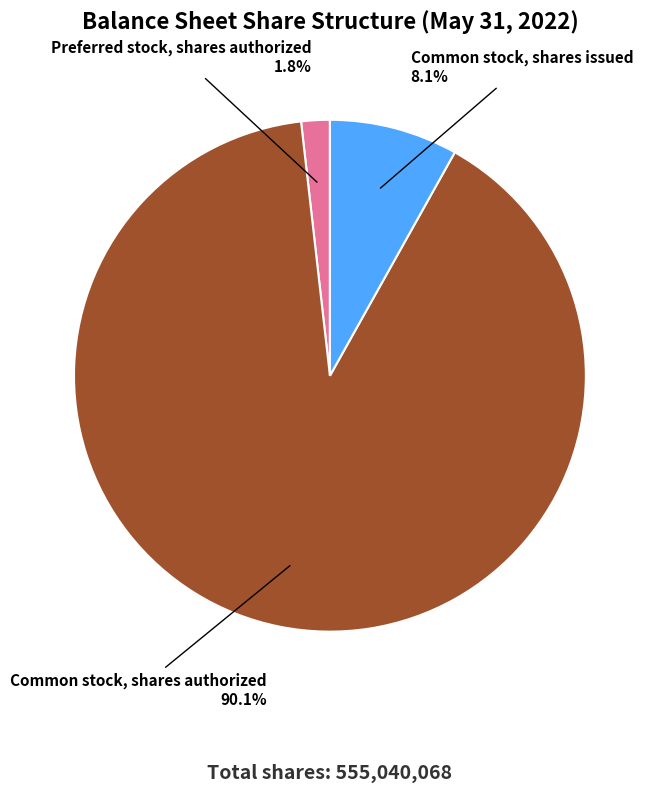

To the nearest percent, what is the difference between the Common stock, shares authorized and Common stock, shares issued slice percentages?

82%